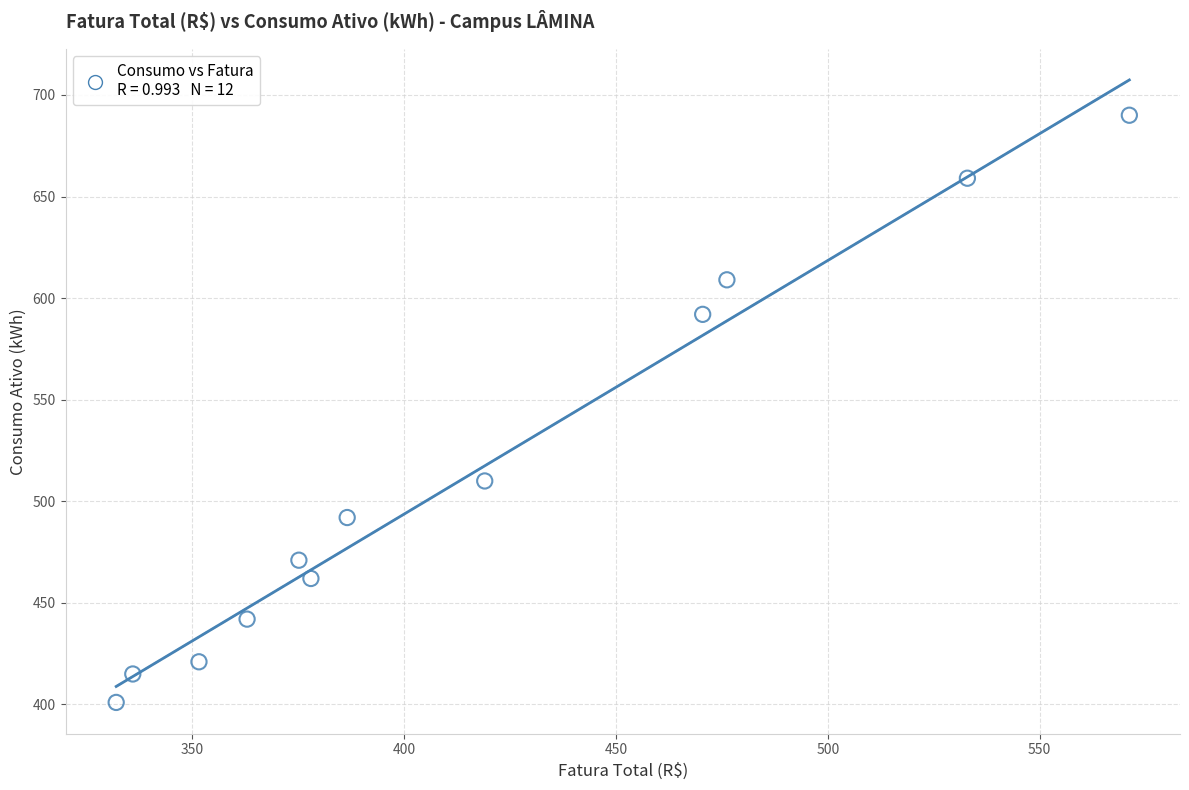

What is the range of Y values (max minus min)?

289